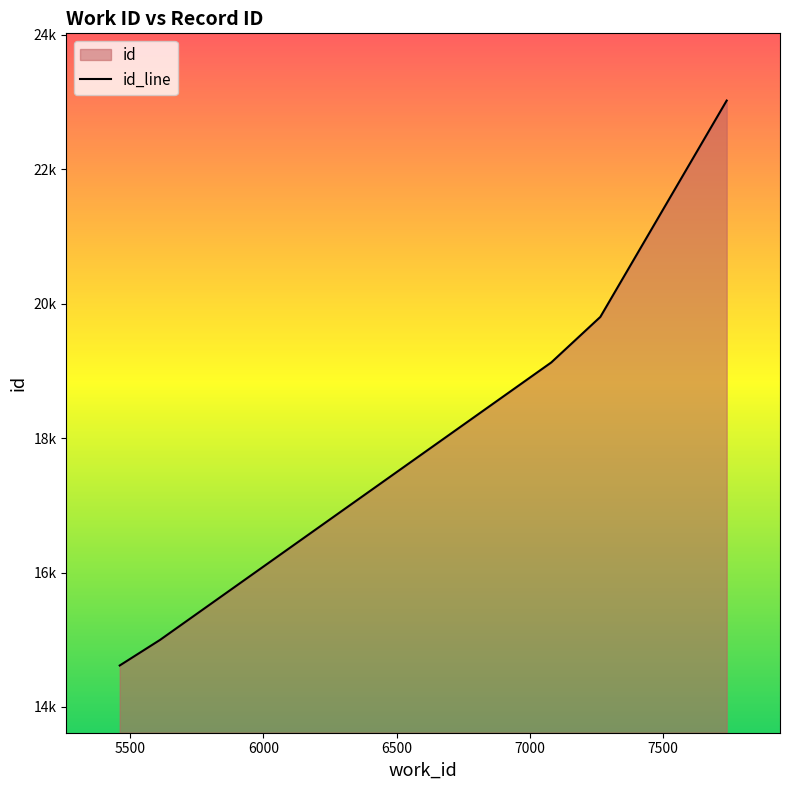

What is the minimum value shown in the chart?

14617